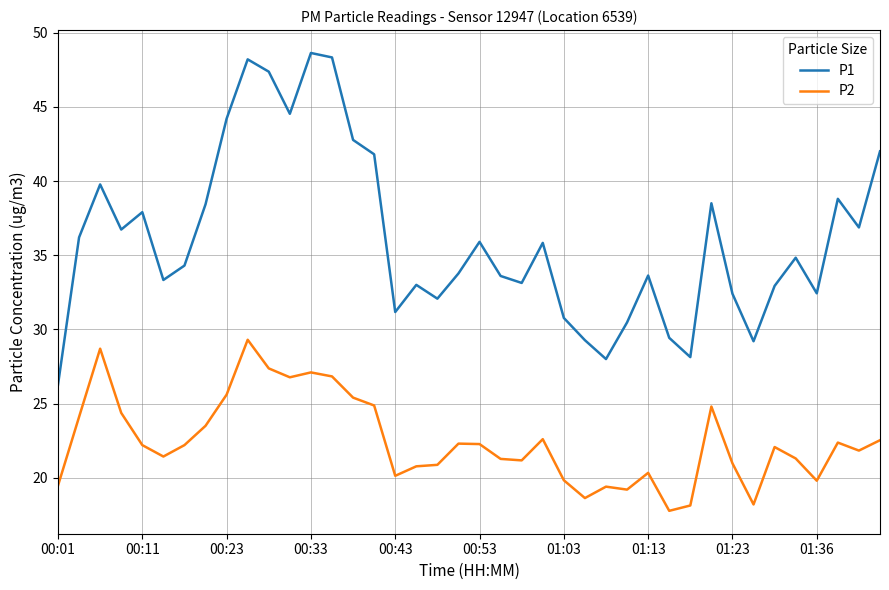

What is the minimum value for P1?

26.3